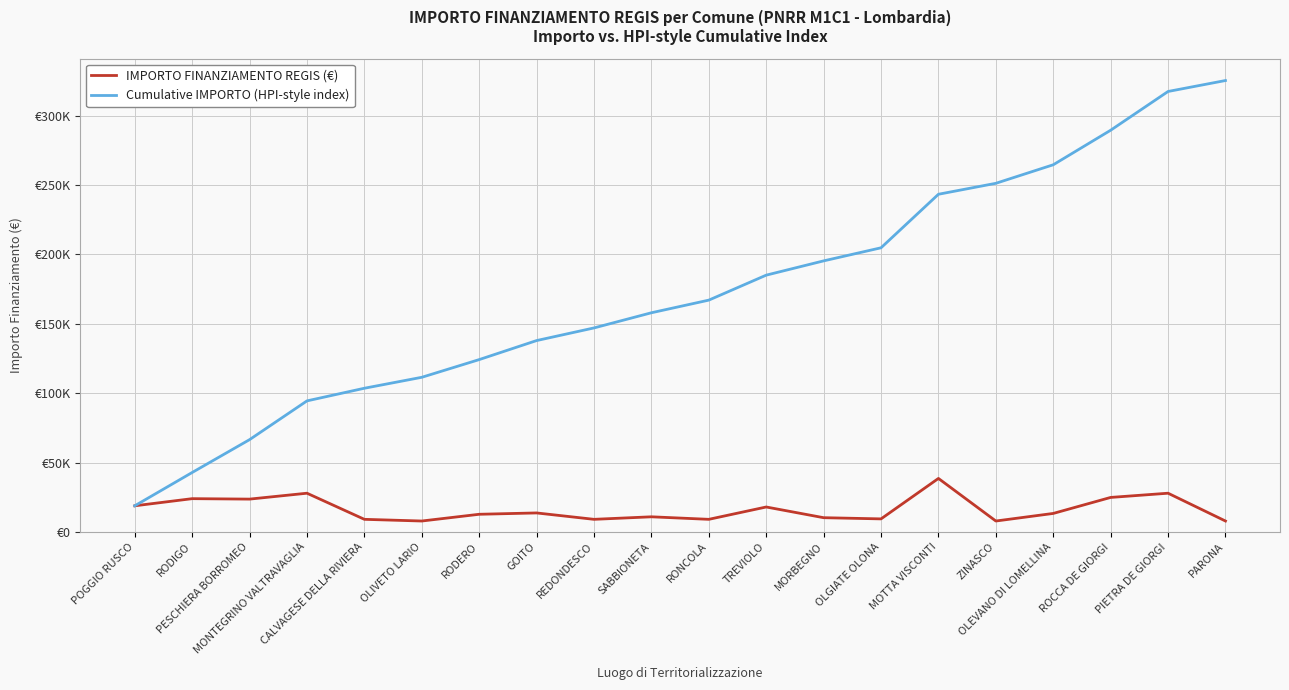

Read the Cumulative IMPORTO (HPI-style index) value at TREVIOLO, to the nearest 10.

185030